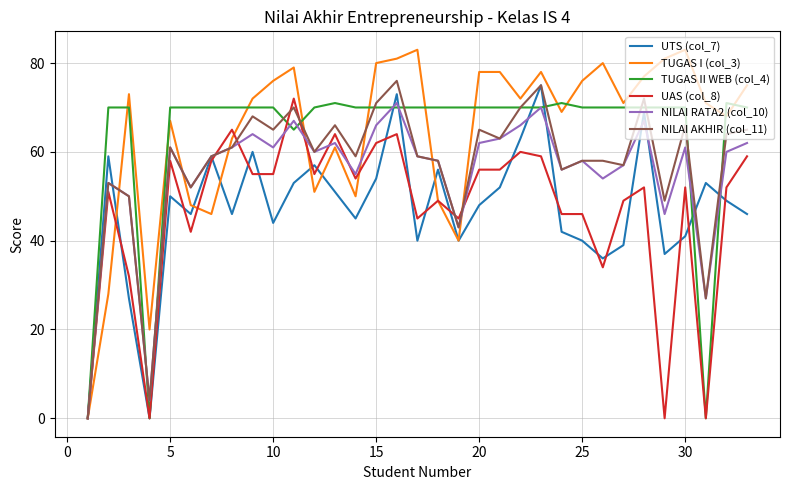

True or false: TUGAS I (col_3) has more than 2 interior local peaks.

True